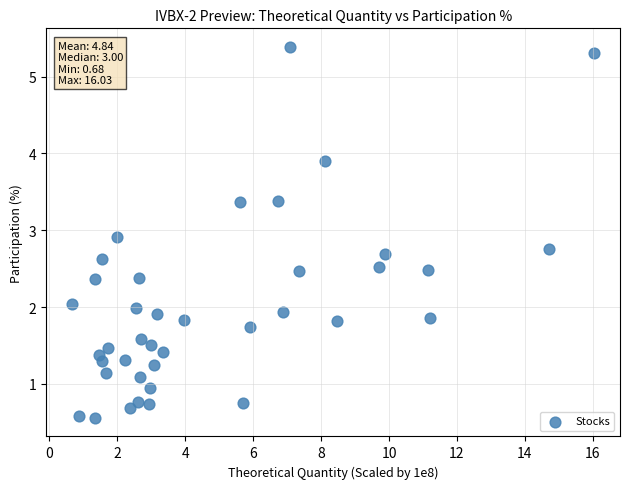

What is the range of X values (max minus min)?

15.4